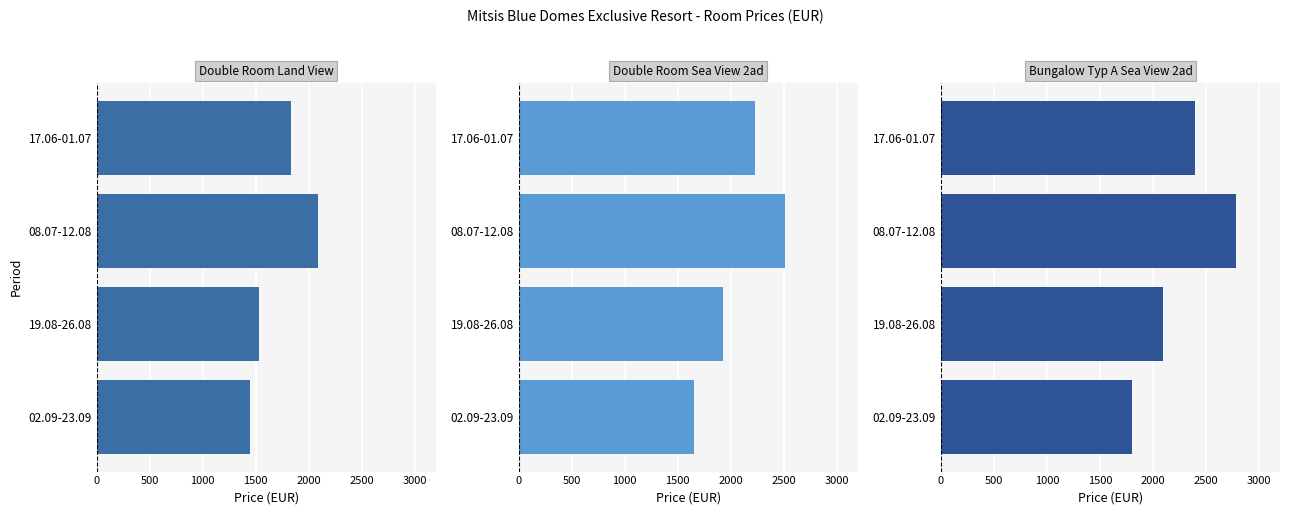

The value of Double Room Land View at 02.09-23.09 is 706. True or false?

False